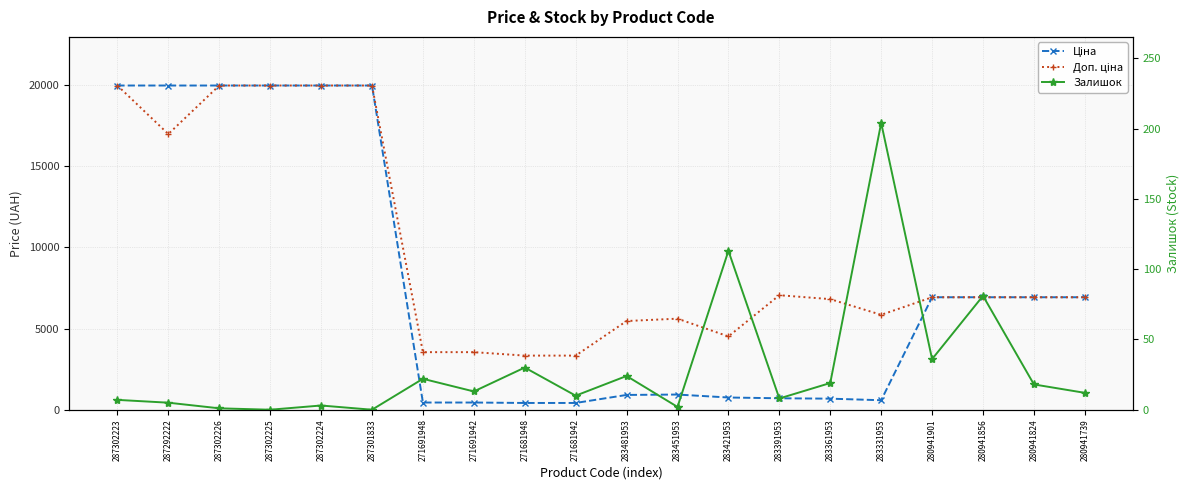

Which series has the largest range (max minus min)?

Ціна